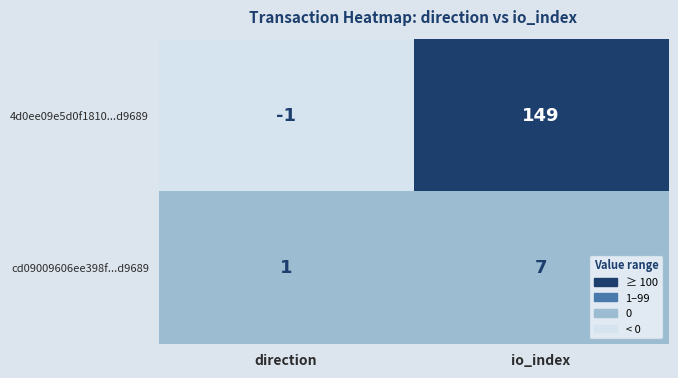

What is the difference between the 4d0ee09e5d0f1810...d9689 values at io_index and direction?

150